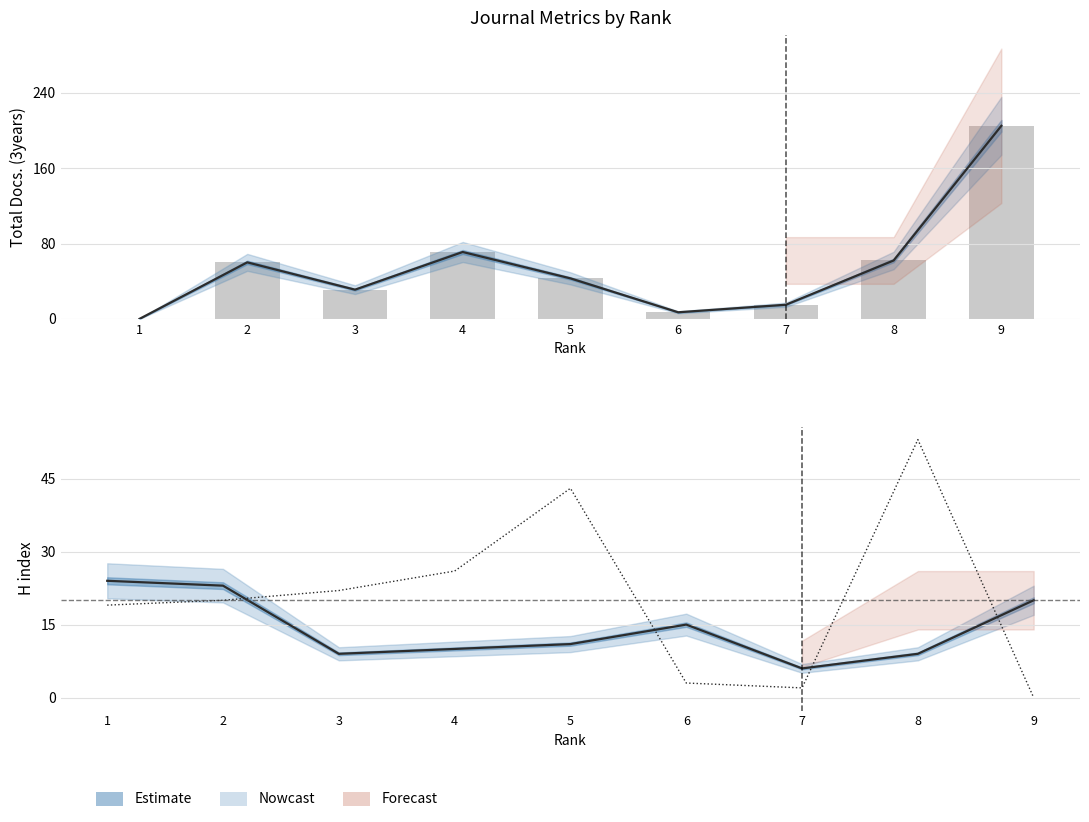

Reading right to left, transcribe all the data shown in this chart.

Total Docs. (3years) estimate: 205	62	15	7	43	71	31	60	0
Total Docs. (3years): 205	62	15	7	43	71	31	60	0
H index estimate: 20	9	6	15	11	10	9	23	24
Citable Docs.: 0	53	2	3	43	26	22	20	19